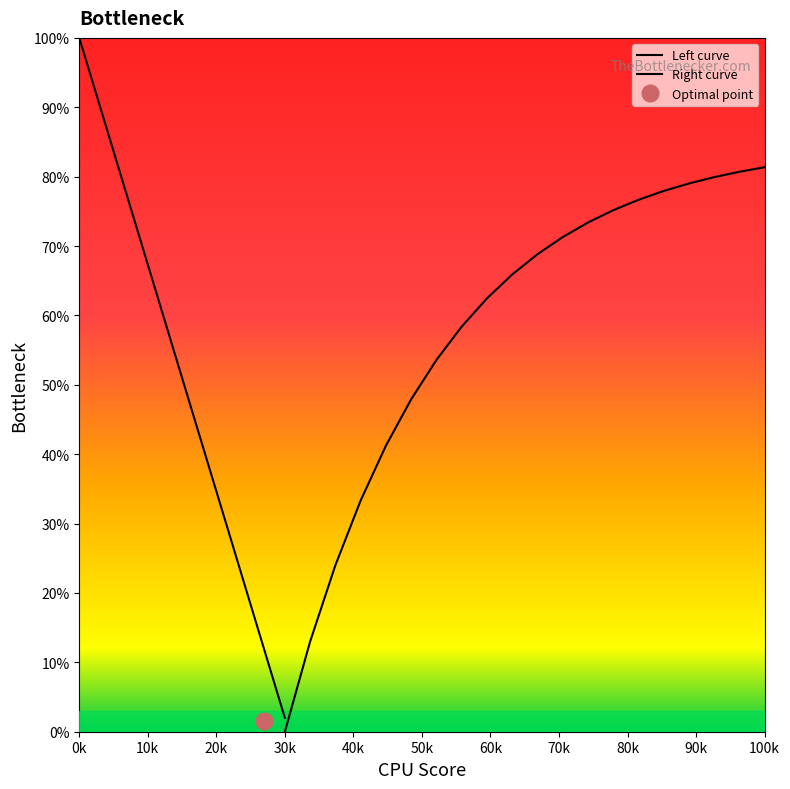

Count the number of categories in the chart.

20